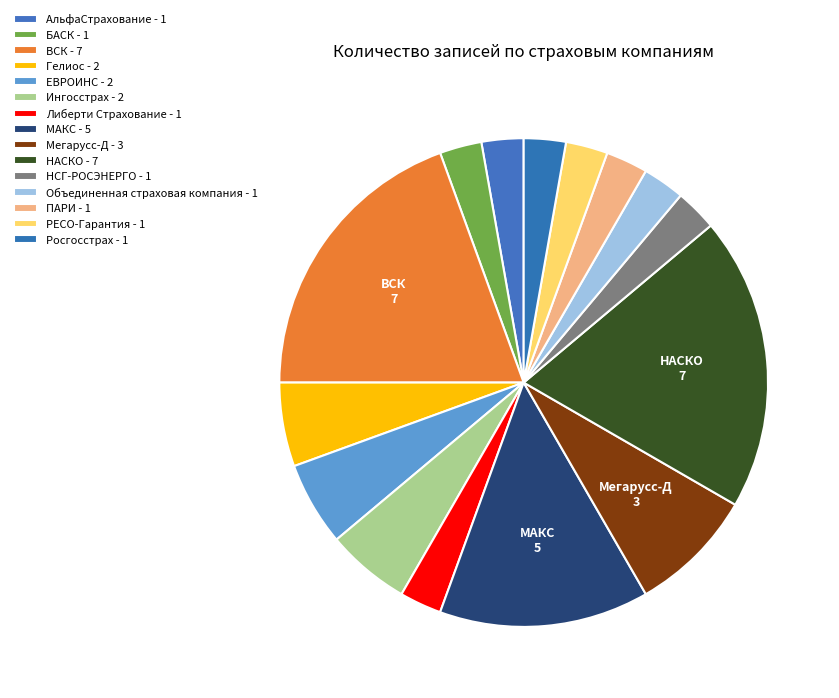

Count the number of slices in the pie.

15